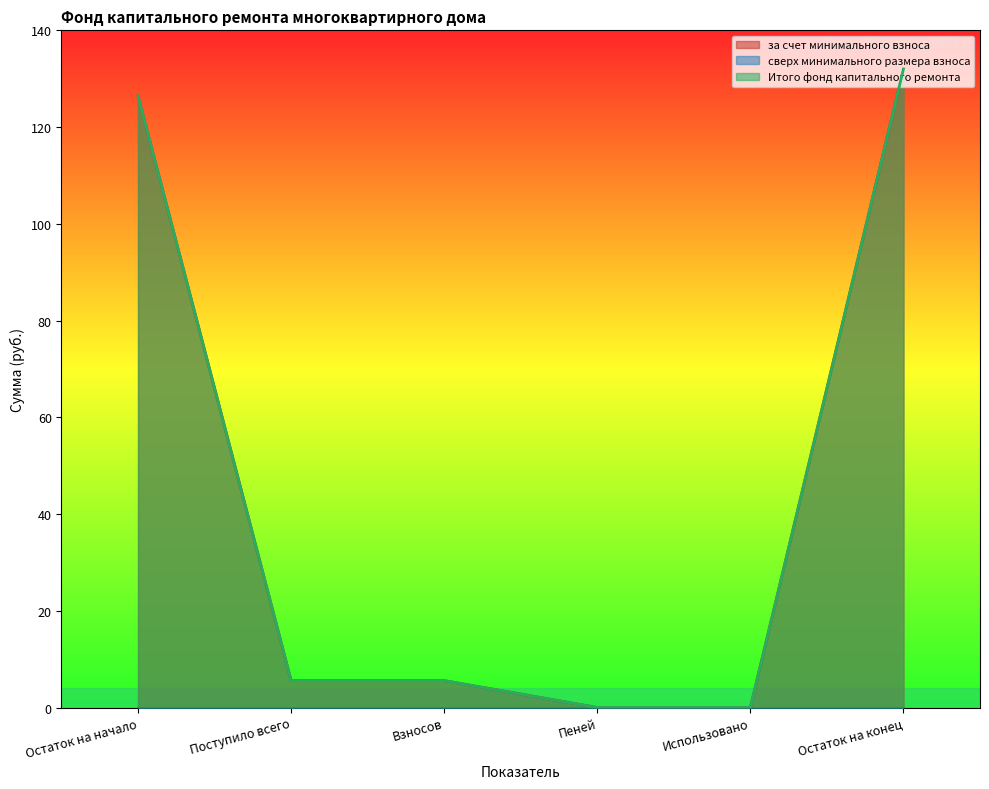

What is the average value of the за счет минимального взноса series?

44.9